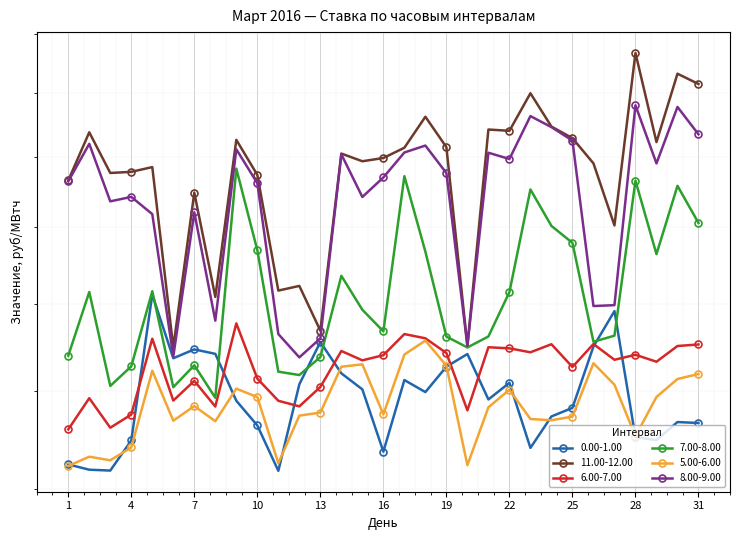

What is the difference between the maximum and second lowest values in the 0.00-1.00 series?

38.8